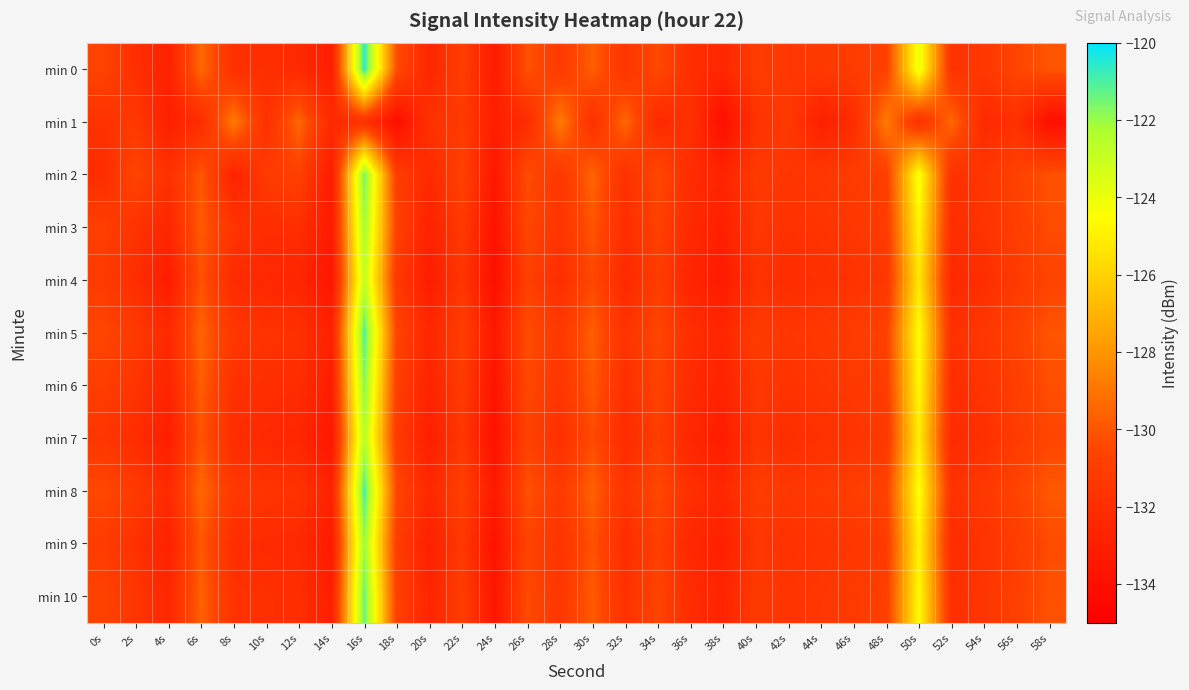

Which series has the largest range (max minus min)?

min 0